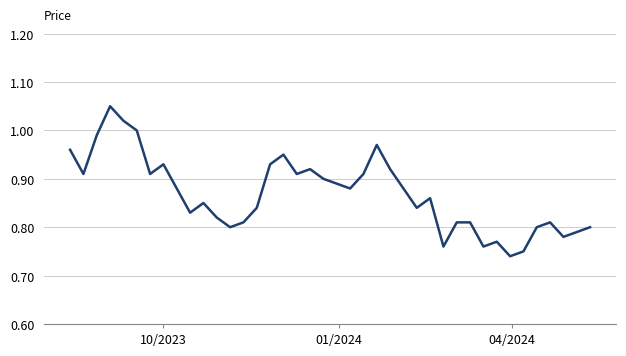

What is the difference between the maximum and minimum values?

0.3